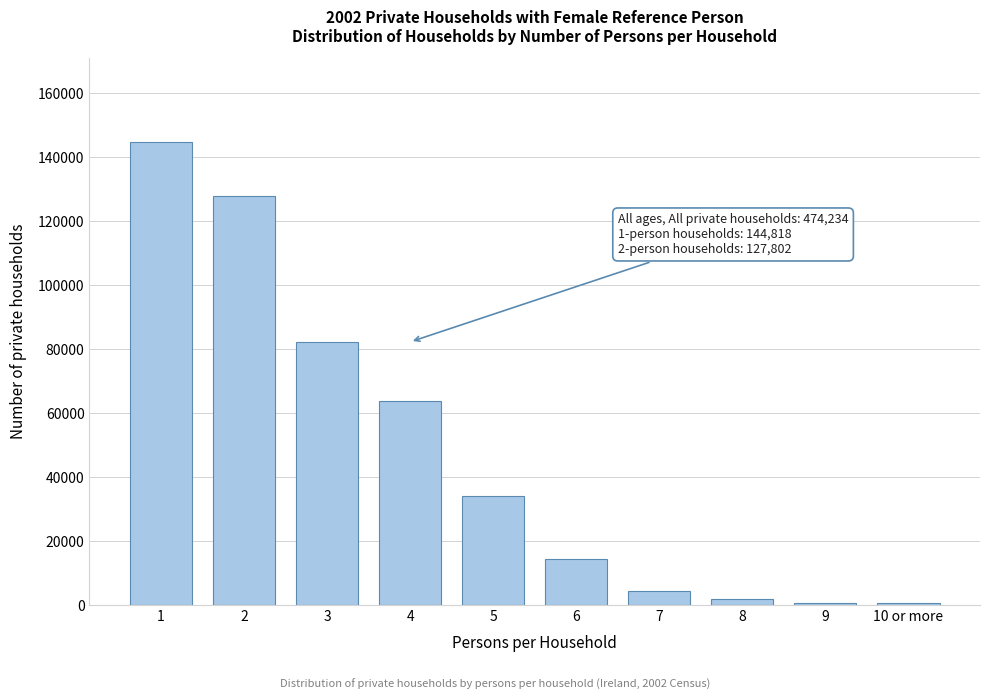

What is the maximum value shown in the chart?

144818